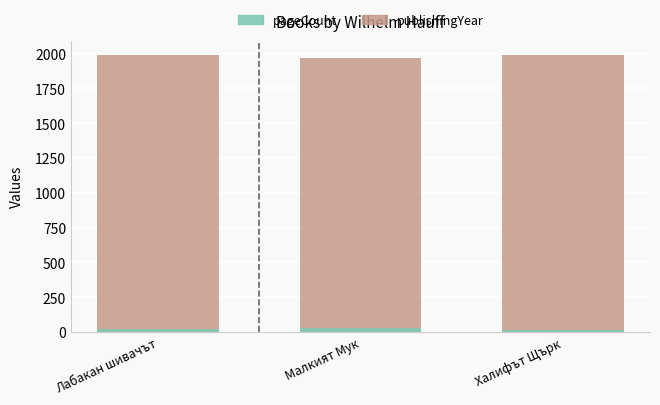

At which label is publishingYear closest to 1981?

Халифът Щърк